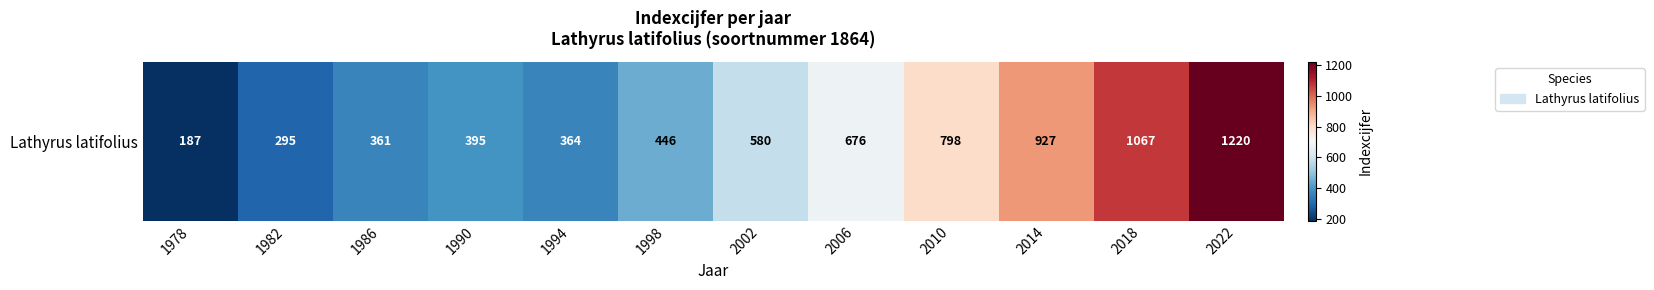

What is the difference between the values at 1978 and 2014?

740